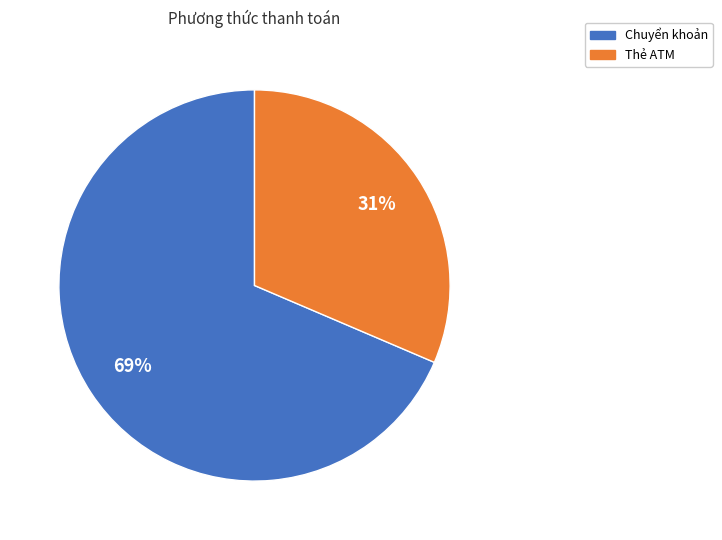

To the nearest percent, what is the combined percentage of Thẻ ATM and Chuyển khoản?

100%